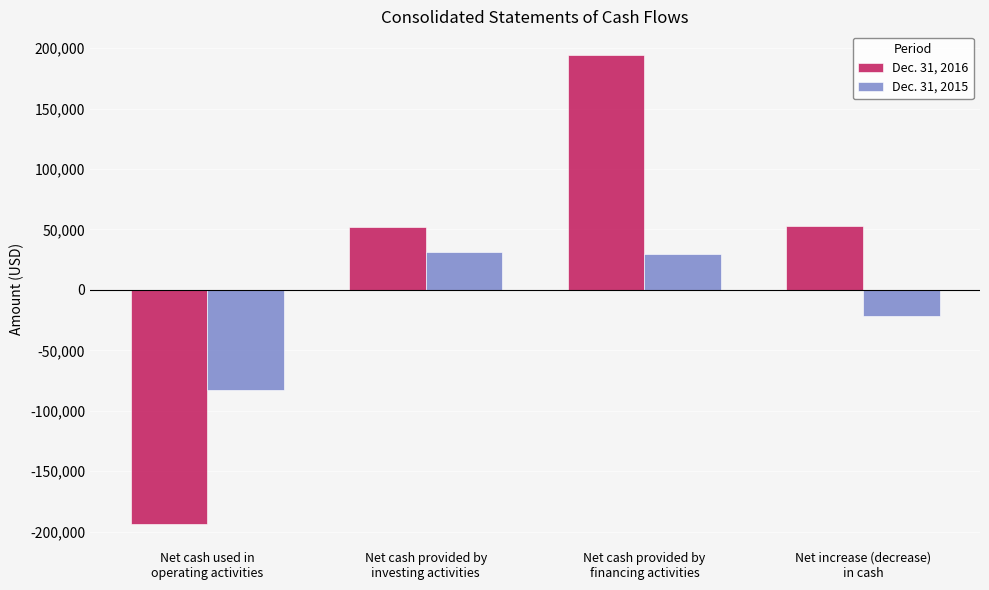

What is the value of the Dec. 31, 2016 bar at the 4th from the left?

53011